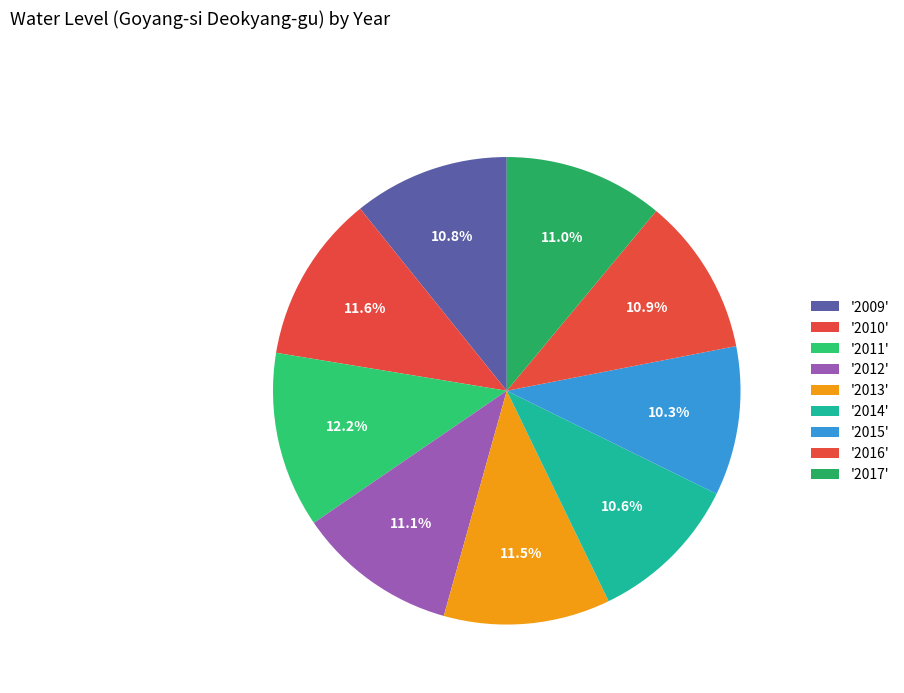

How many slices are in this pie chart?

9